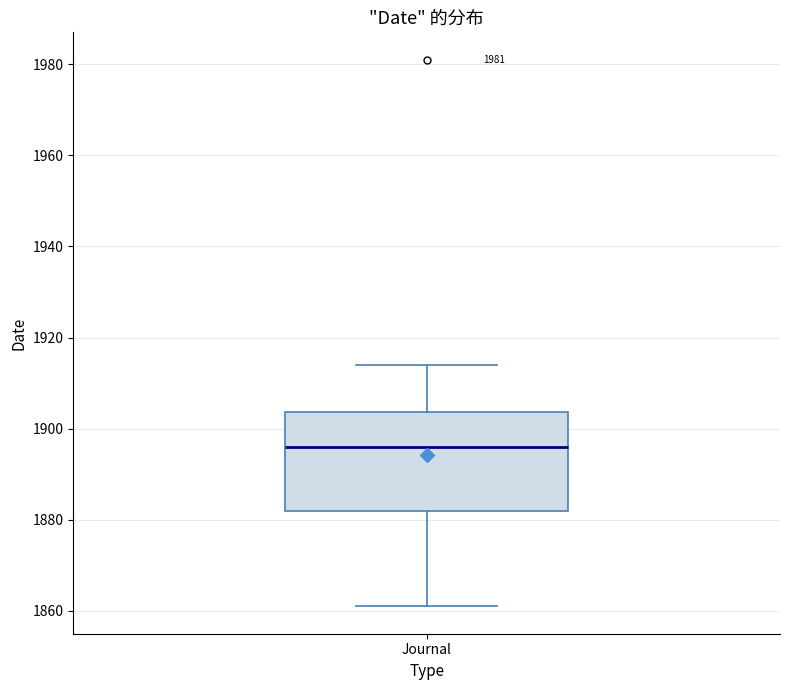

Transcribe this box plot: give where the median line is, the range the box spans, and where the two whiskers end, as read against the y-axis. The values are not printed on the chart, so give them approximately, as read against the axis.

median 1896, box 1882 to 1904, whiskers 1862 to 1914